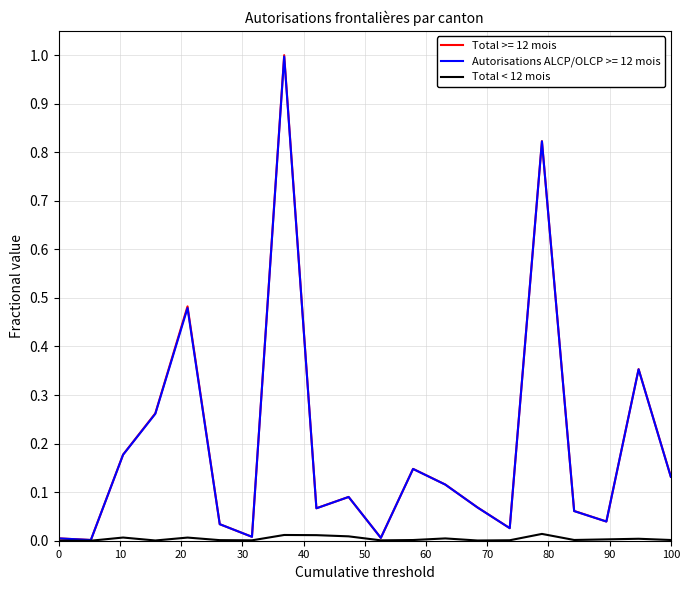

Does the chart display data point markers on the line(s)?

No